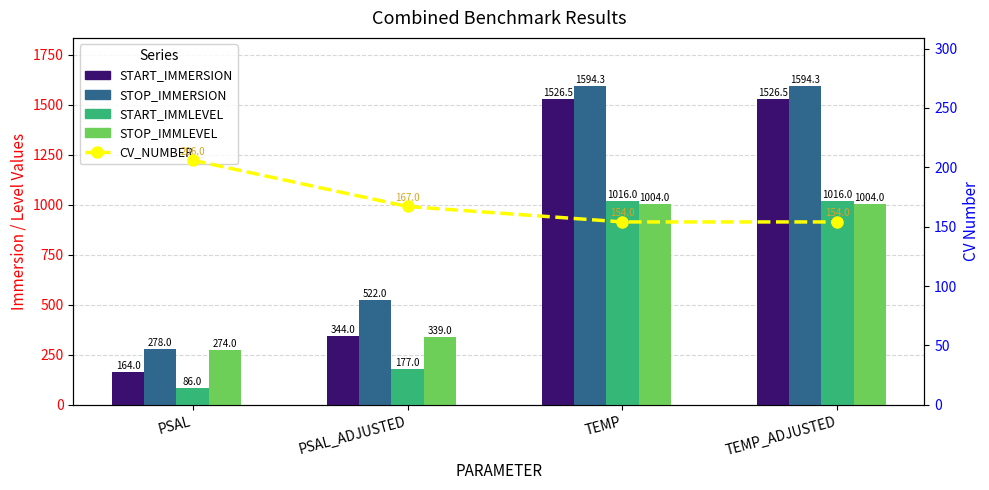

What is the difference between the maximum and second lowest values in the START_IMMLEVEL series?

839.0